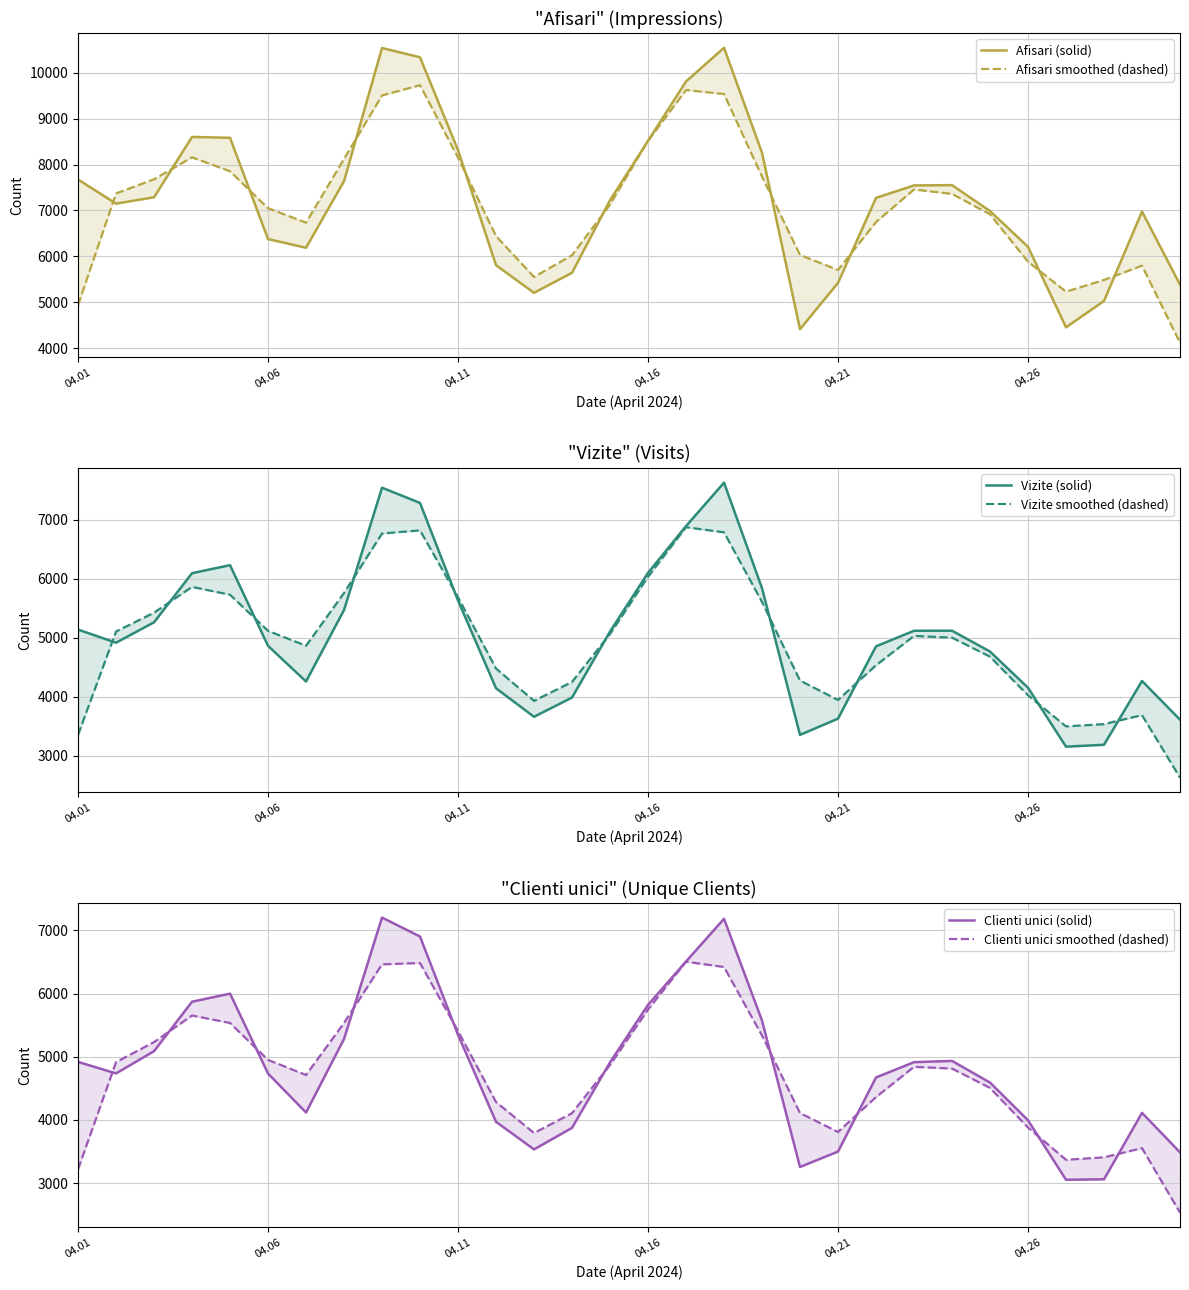

At which category is the sum across all series the highest?

17